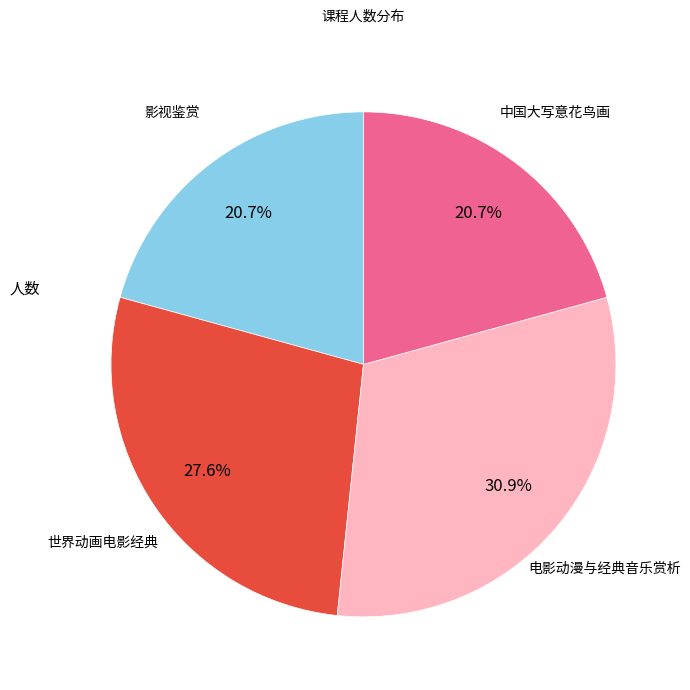

Does any single category account for the majority?

No